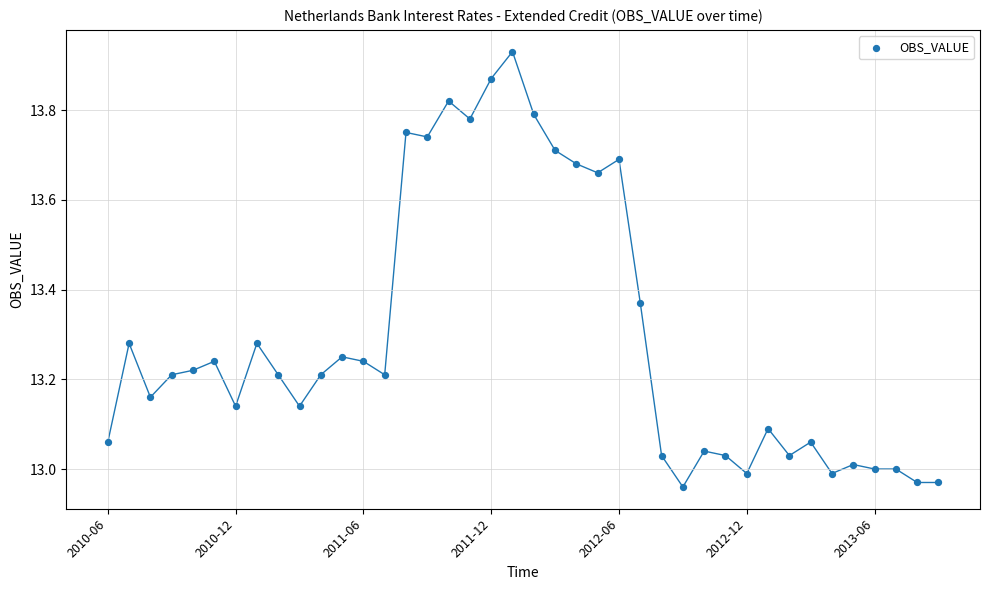

What is the range of Y values (max minus min)?

1.0